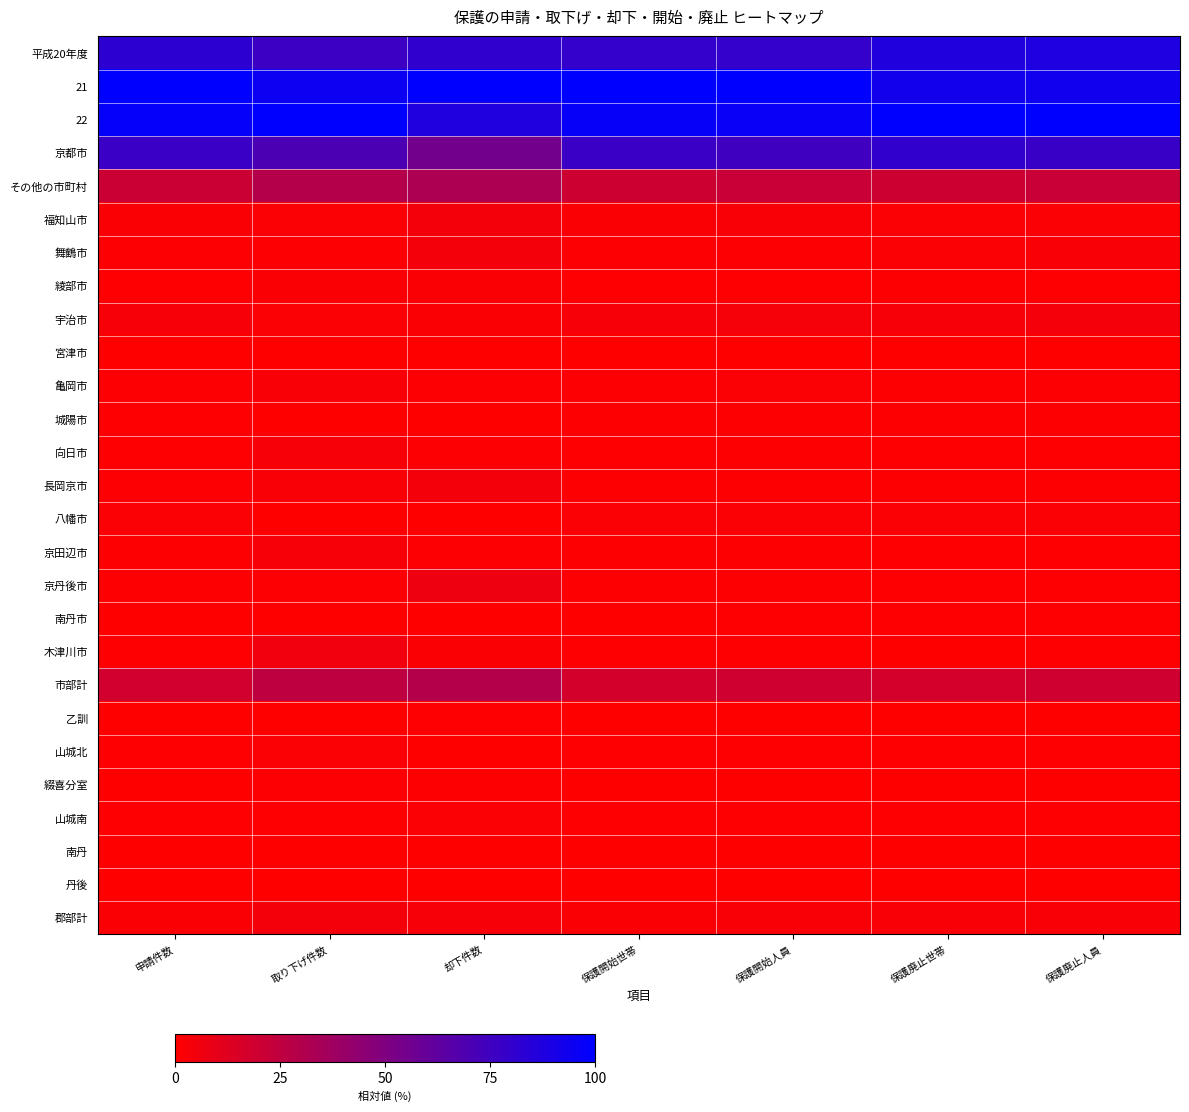

Which series has the largest total across all categories?

21